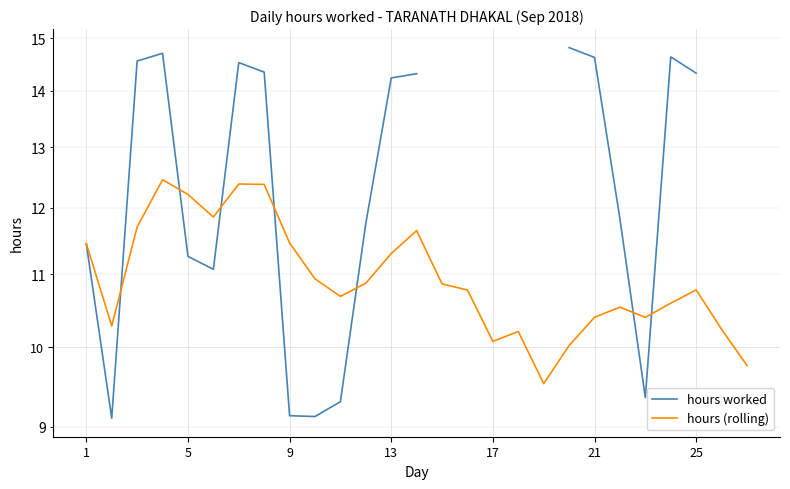

How many intersections are there between hours (rolling) and hours worked?

7